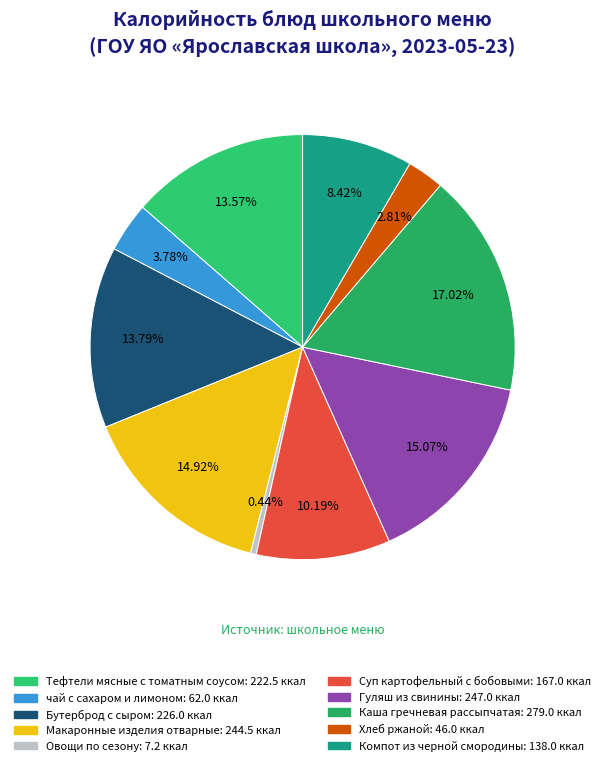

To the nearest percent, what is the combined percentage of Макаронные изделия отварные and Бутерброд с сыром?

29%